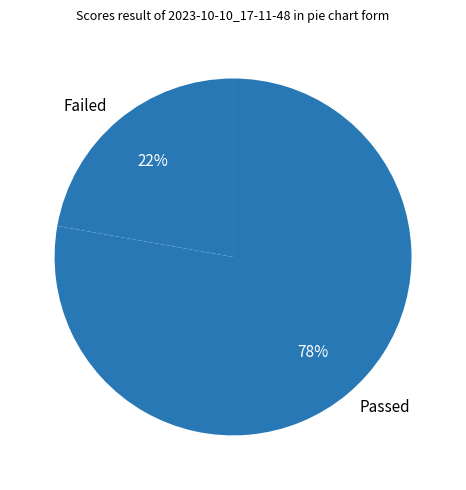

Count the number of slices in the pie.

2